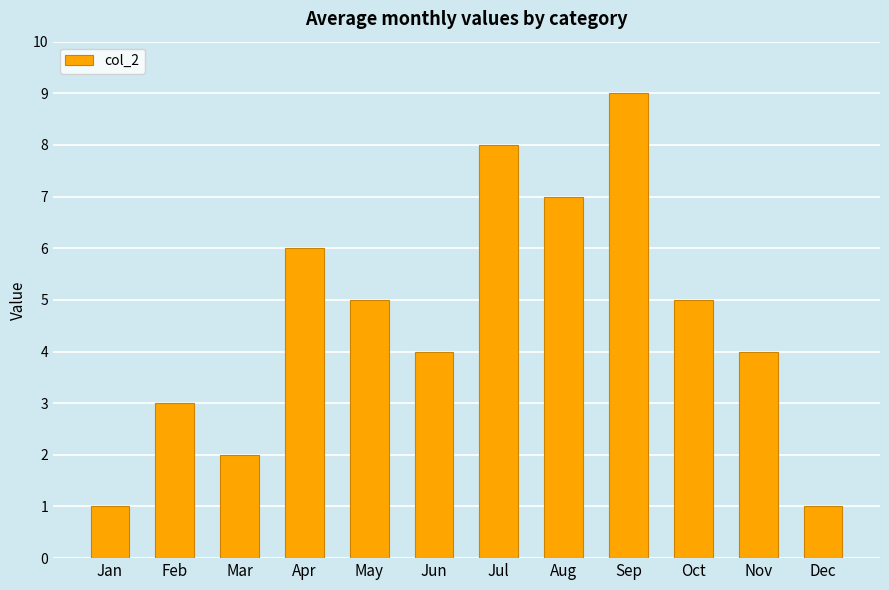

Reading right to left, list all the values displayed in this chart.

Dec=1	Nov=4	Oct=5	Sep=9	Aug=7	Jul=8	Jun=4	May=5	Apr=6	Mar=2	Feb=3	Jan=1